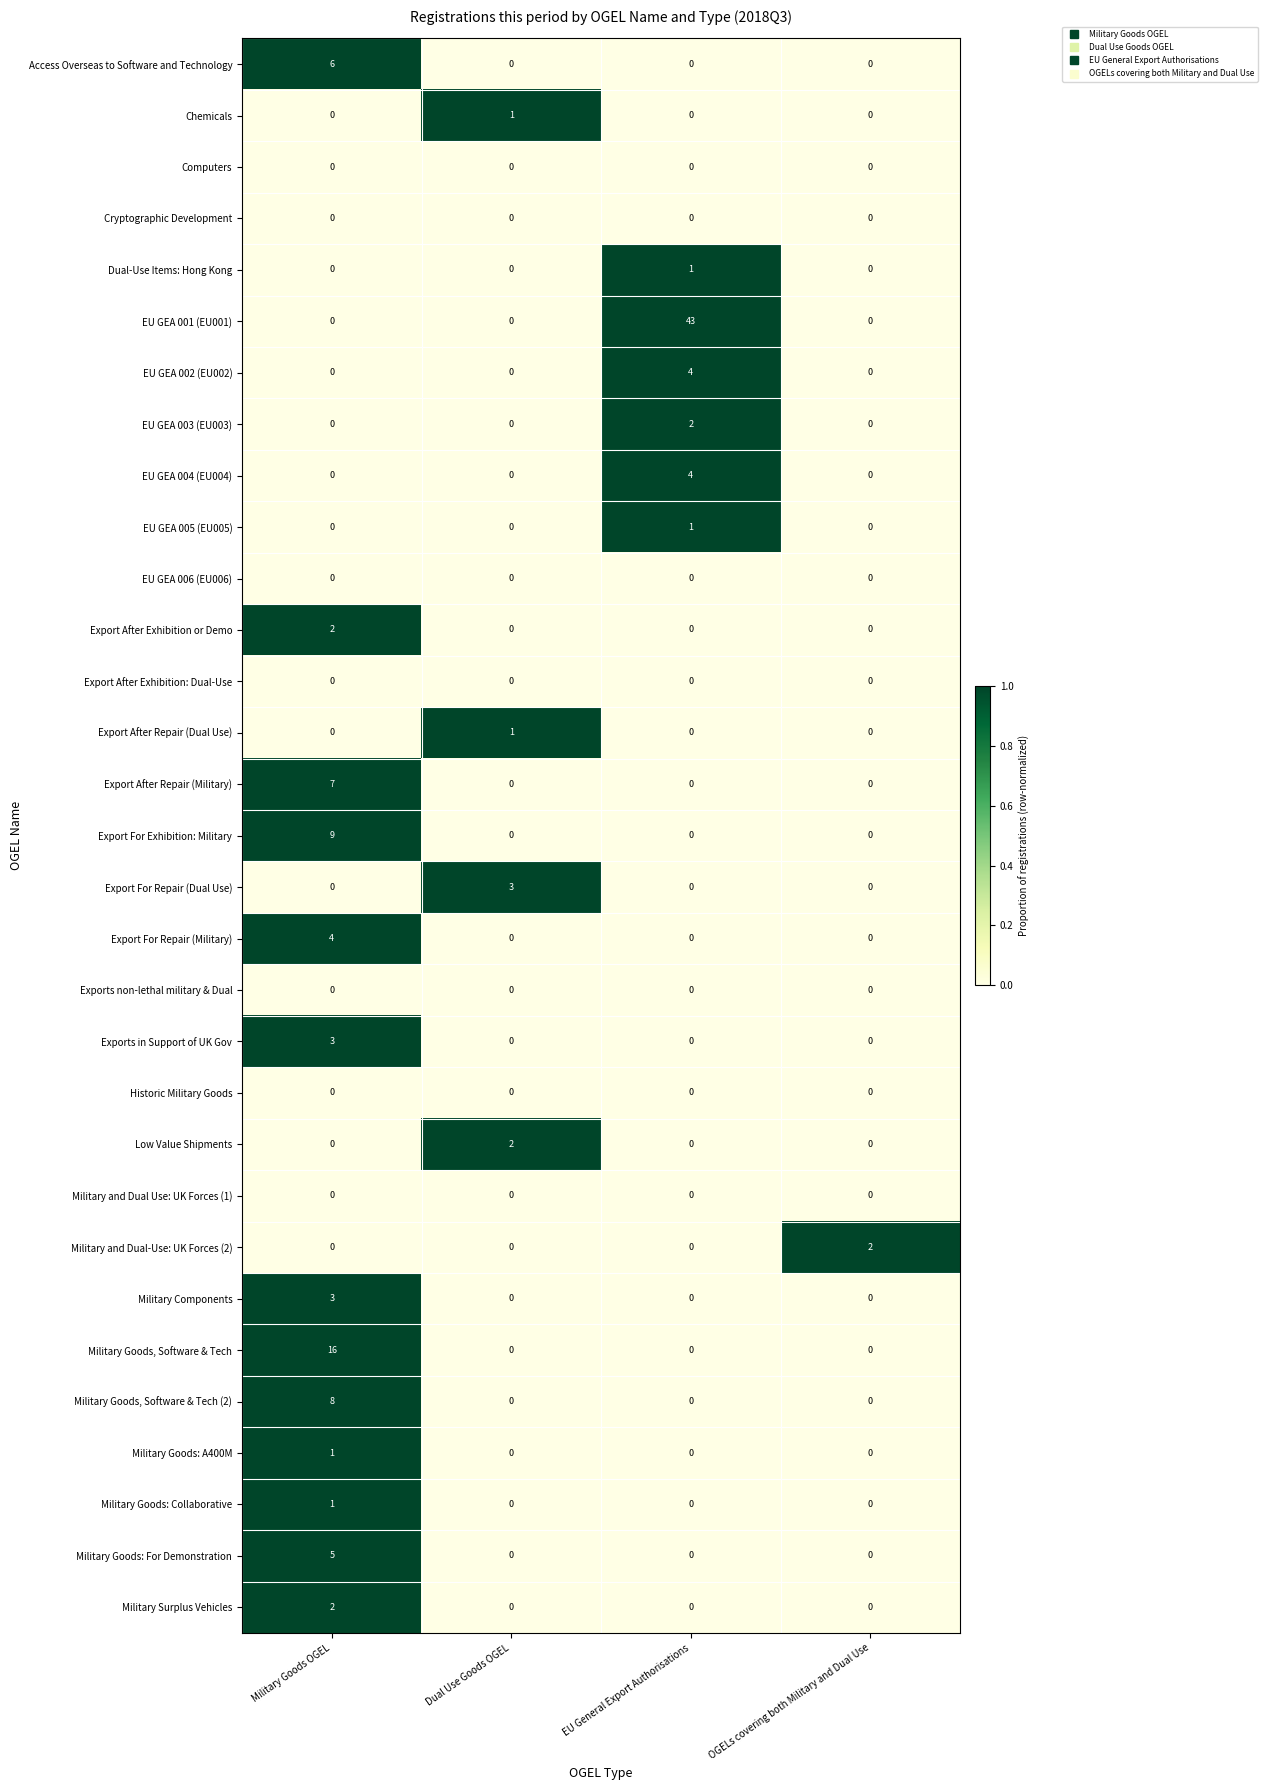

Count the Export For Repair (Dual Use) values in the range 0 to 3.

4